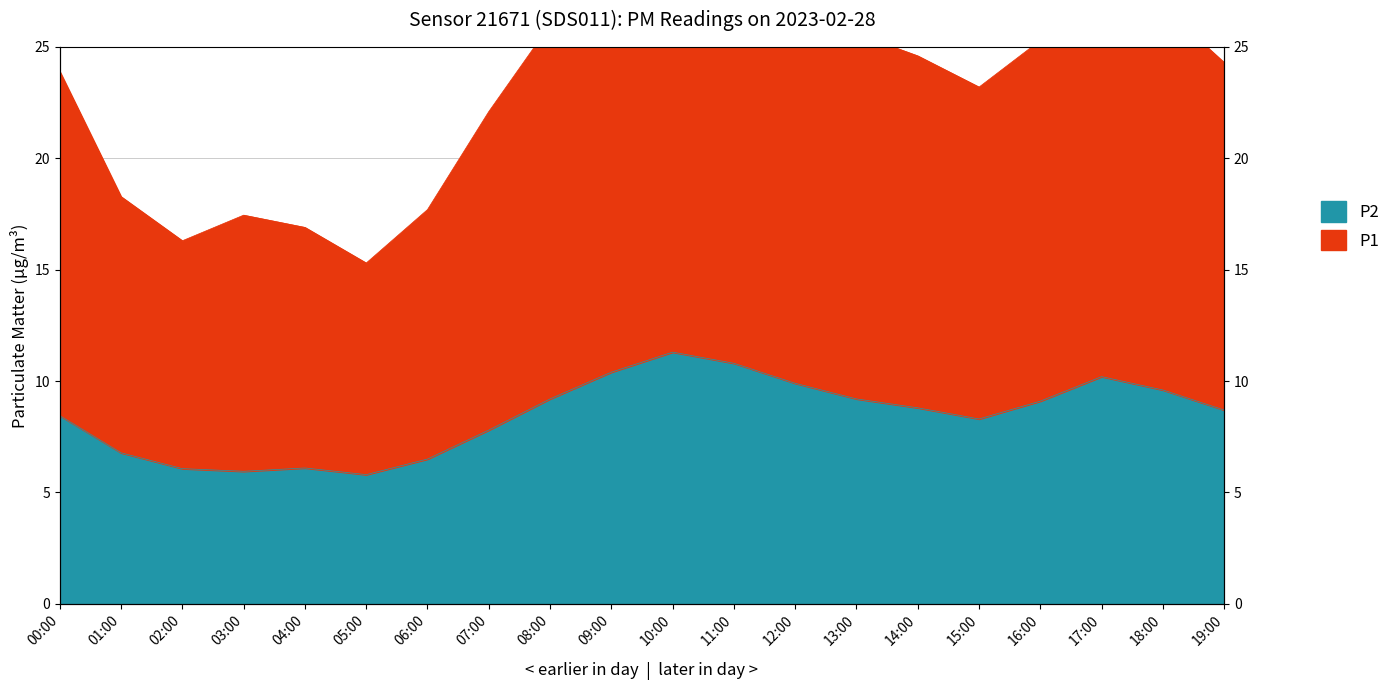

Between 11:00 and 12:00, which series saw the biggest shift?

P1